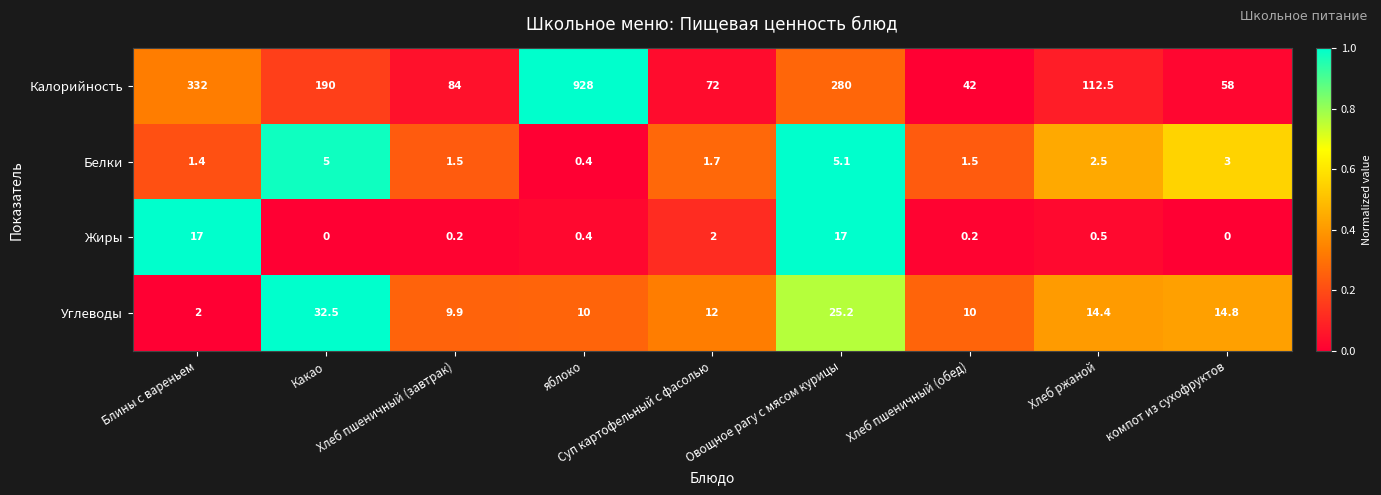

Which series has the largest range (max minus min)?

Калорийность